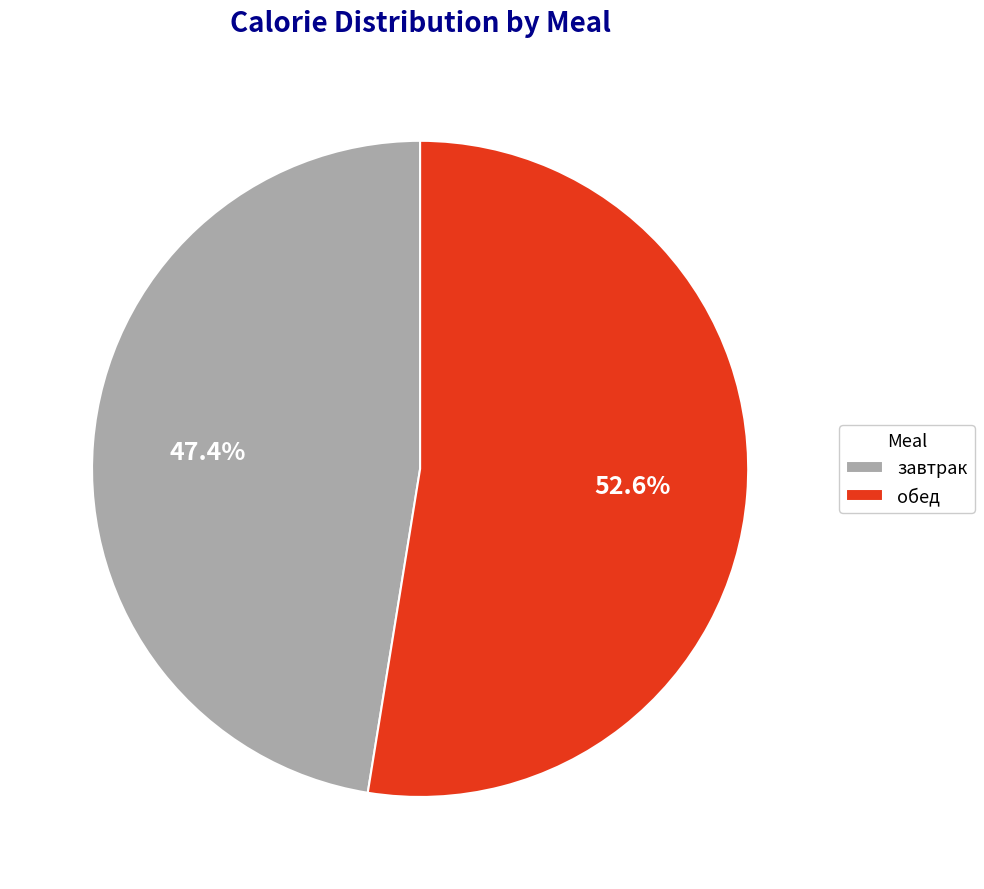

Is обед the majority of the pie?

Yes